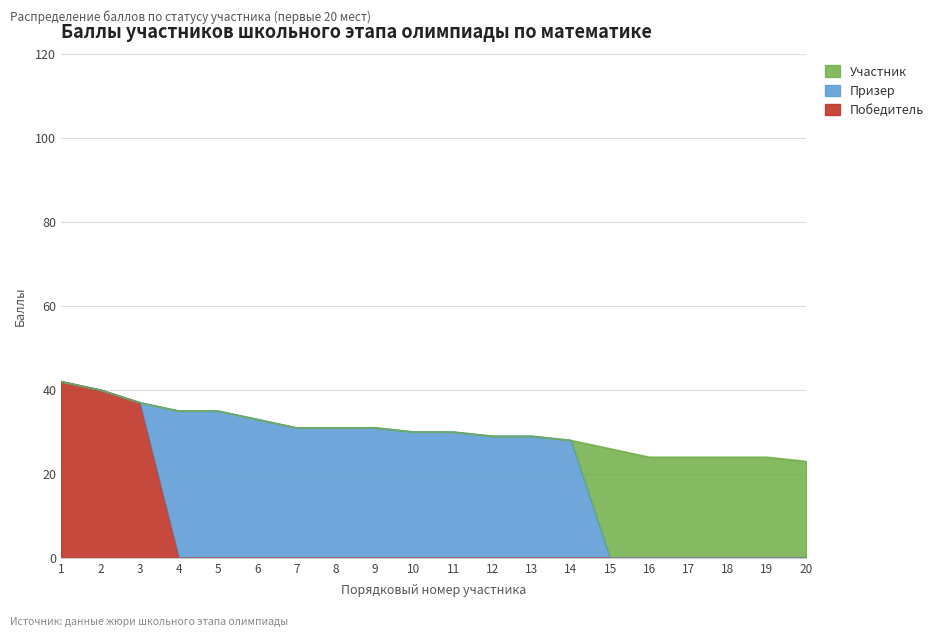

Reading right to left, transcribe all the data shown in this chart.

Победитель: 20=0	19=0	18=0	17=0	16=0	15=0	14=0	13=0	12=0	11=0	10=0	9=0	8=0	7=0	6=0	5=0	4=0	3=37	2=40	1=42
Призер: 20=0	19=0	18=0	17=0	16=0	15=0	14=28	13=29	12=29	11=30	10=30	9=31	8=31	7=31	6=33	5=35	4=35	3=0	2=0	1=0
Участник: 20=23	19=24	18=24	17=24	16=24	15=26	14=0	13=0	12=0	11=0	10=0	9=0	8=0	7=0	6=0	5=0	4=0	3=0	2=0	1=0